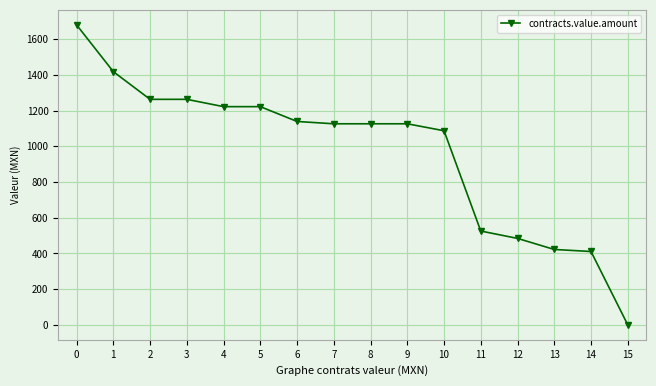

What is the value of the 9th point from the left?

1126.0